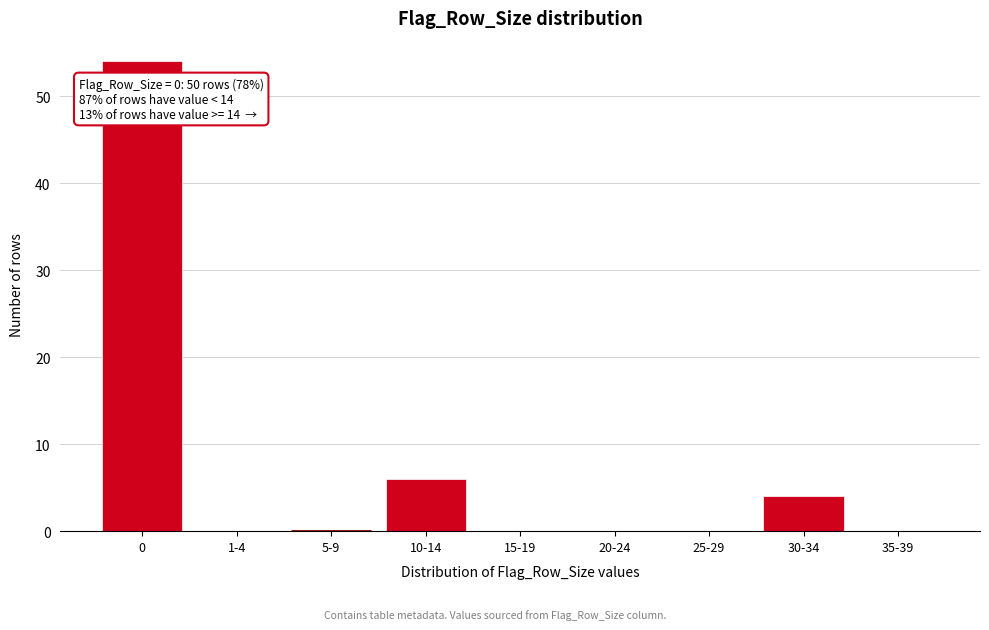

Reading left to right, extract all data points from this chart.

0=54	1-4=0	5-9=0	10-14=6	15-19=0	20-24=0	25-29=0	30-34=4	35-39=0